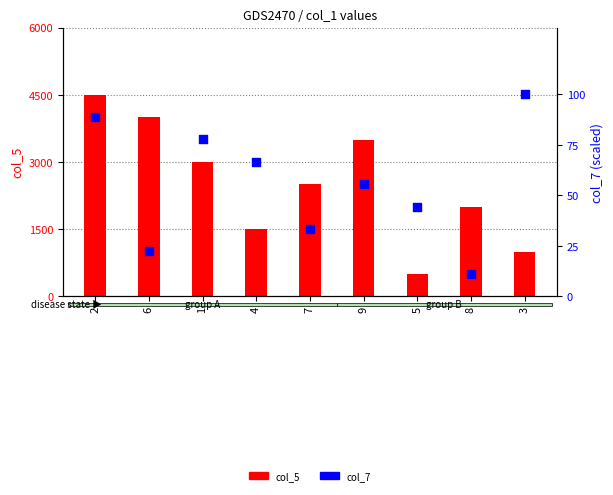

Which series reaches the maximum Y coordinate?

col_7